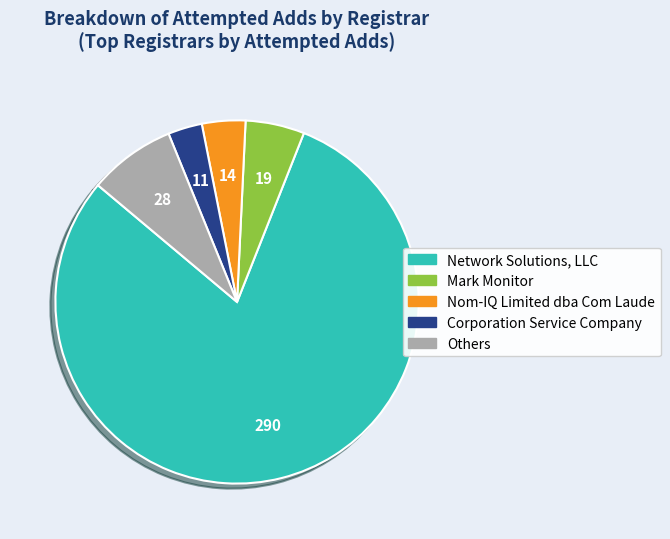

Between Others and Nom-IQ Limited dba Com Laude, which is larger?

Others